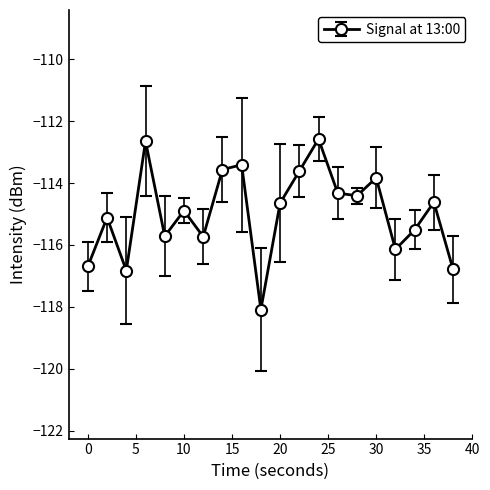

How many data points are above -114?

6